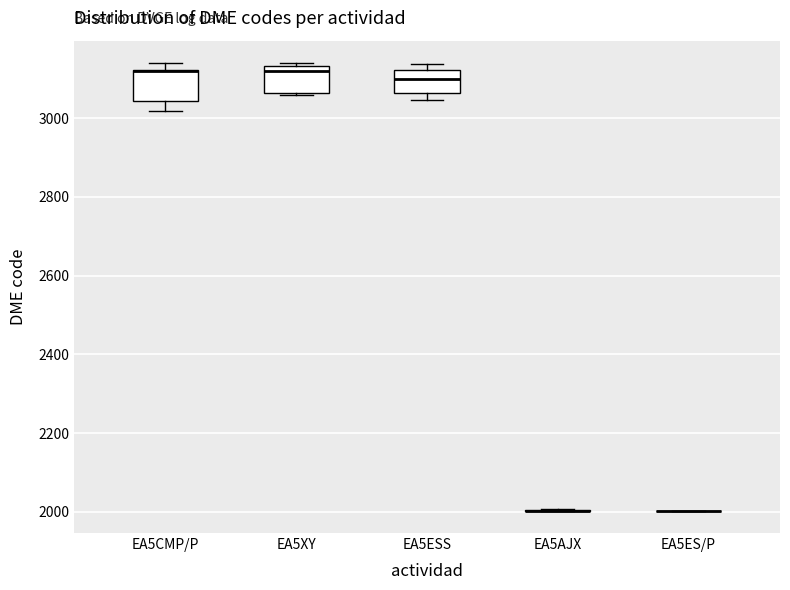

Reading left to right, read every box against the y-axis: the position of its median line, the range the box covers, and the ends of its whiskers. The values are not printed on the chart, so give them approximately, as read against the axis.

EA5CMP/P: median 3120 (drawn on the box's upper edge), box 3040 to 3120, whiskers 3020 to 3140
EA5XY: median 3120, box 3060 to 3140, whiskers 3060 to 3140
EA5ESS: median 3100, box 3060 to 3120, whiskers 3040 to 3140
EA5AJX: box collapsed to a line at 2000, whiskers 2000 to 2000
EA5ES/P: box collapsed to a line at 2000, whiskers 2000 to 2000